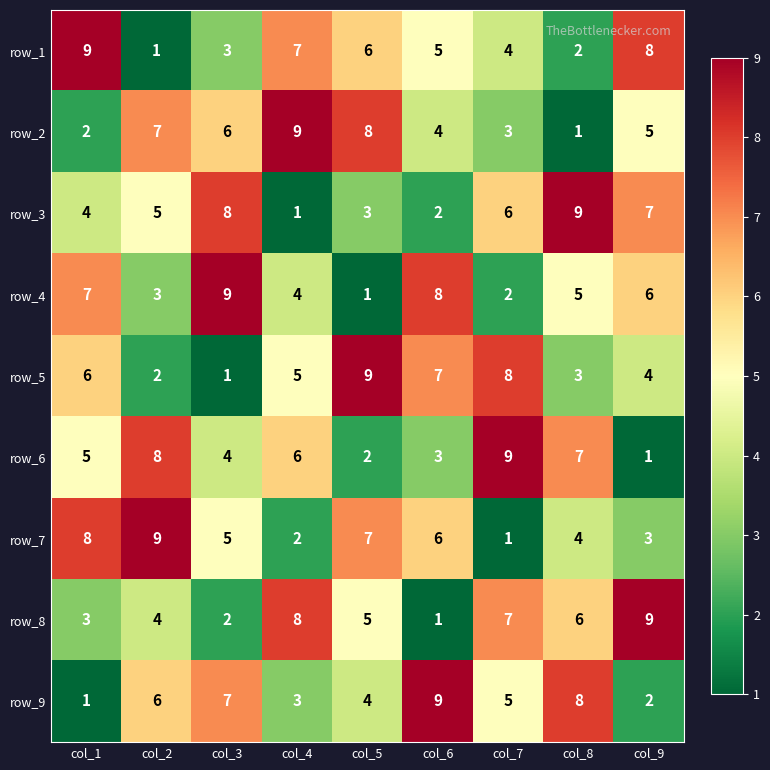

What is the total value across all series at col_9?

45